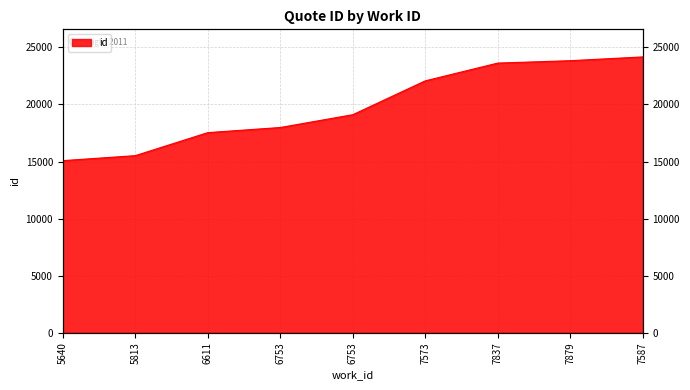

Between 6611 and 5640, which is larger?

6611